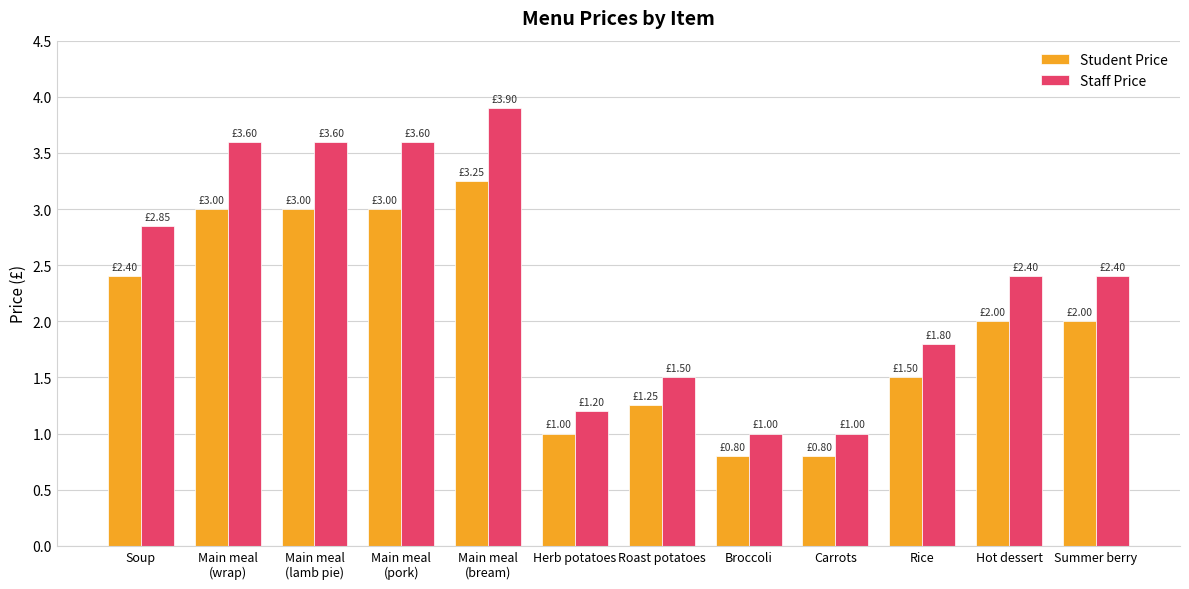

What is the difference between the second highest and minimum values in the Student Price series?

2.2